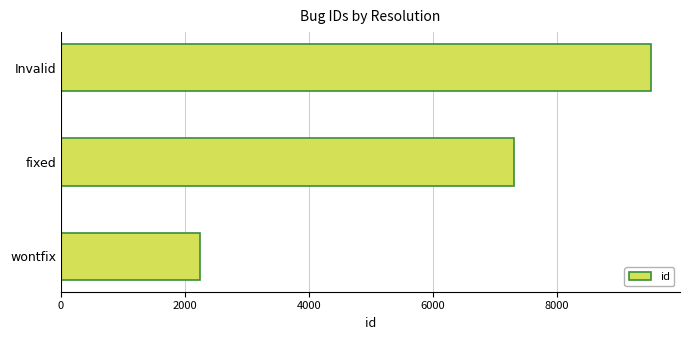

Count the number of data series in this chart.

1